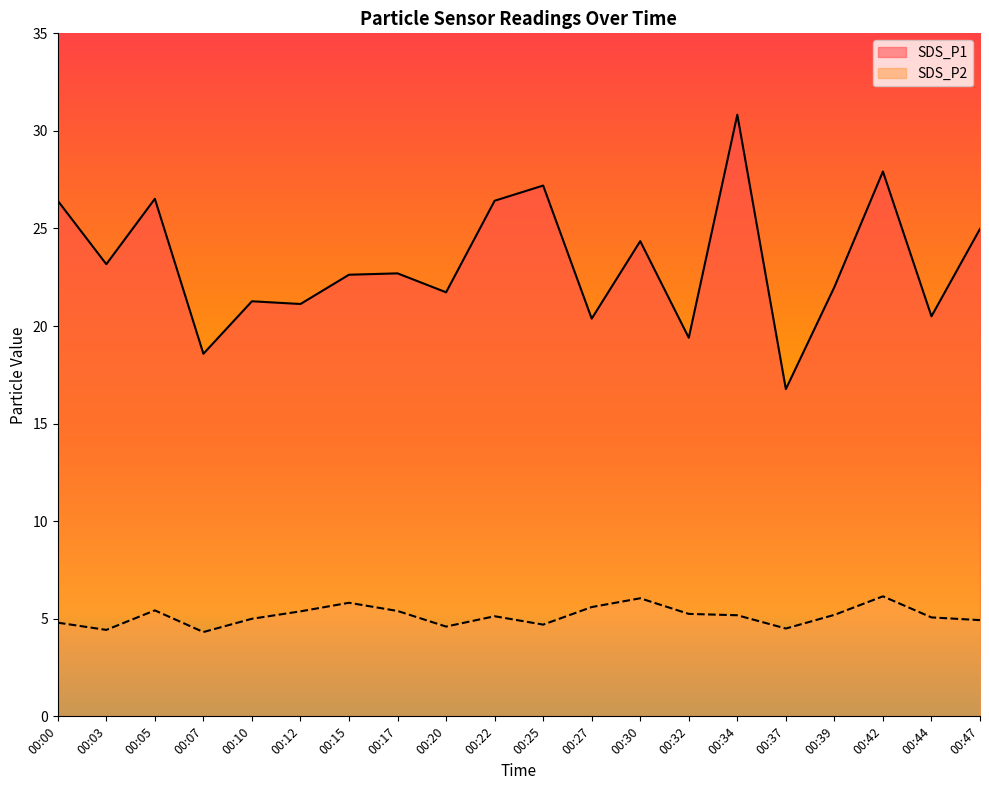

The value of SDS_P2 at 00:22 is 5.1. True or false?

True